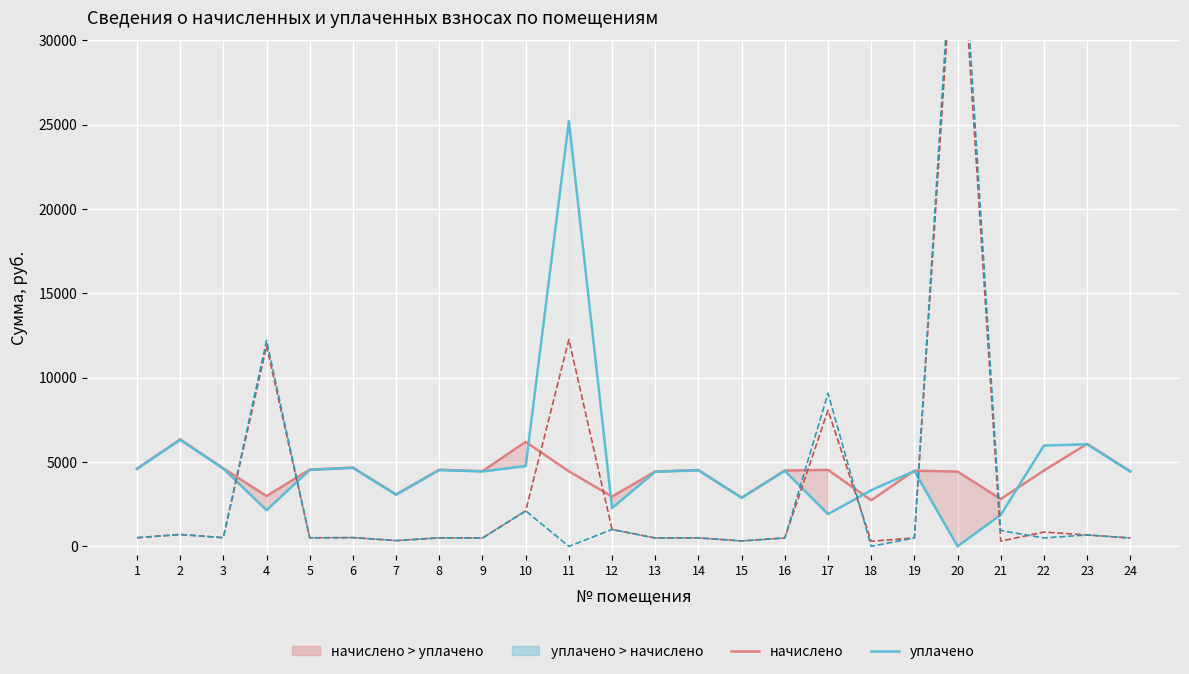

How many values in the задолженность (взнос) series are below 511?

12